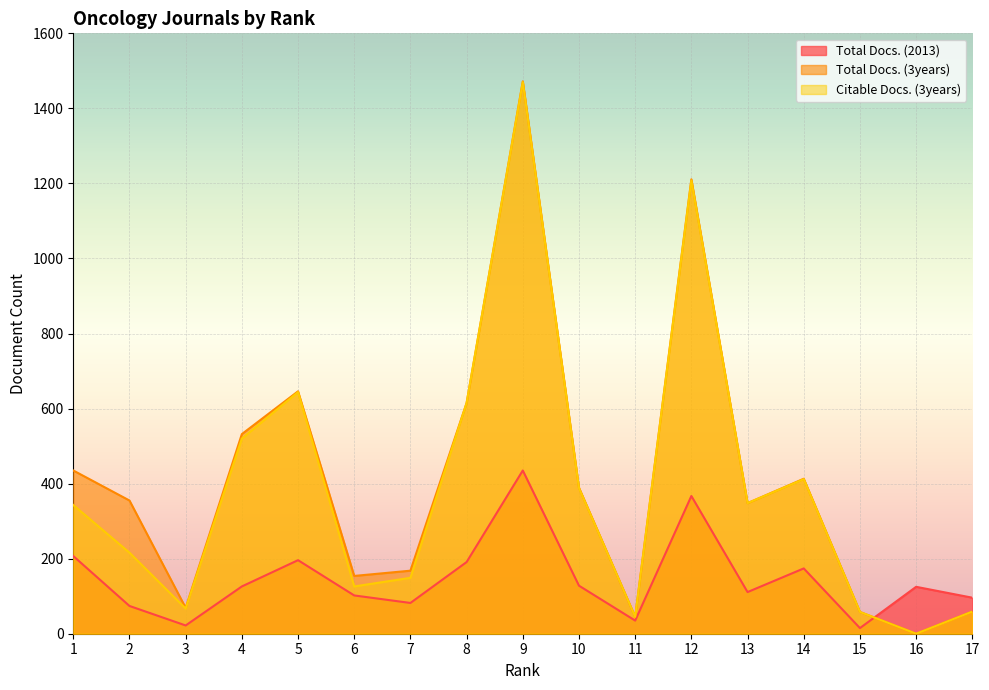

Between 6 and 17, which series saw the biggest shift?

Total Docs. (3years)